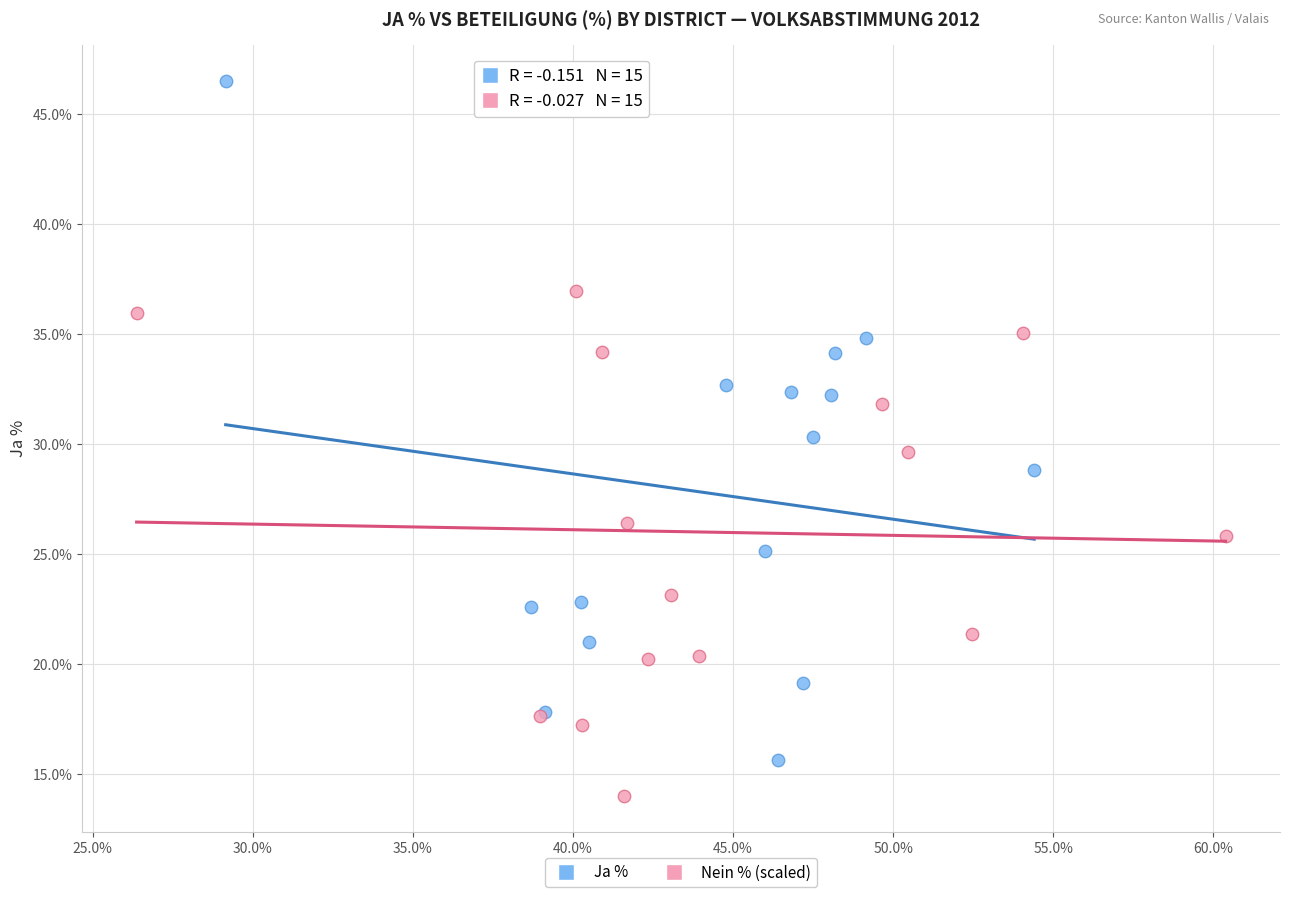

Which series contains the lowest Y value?

Nein % (scaled)